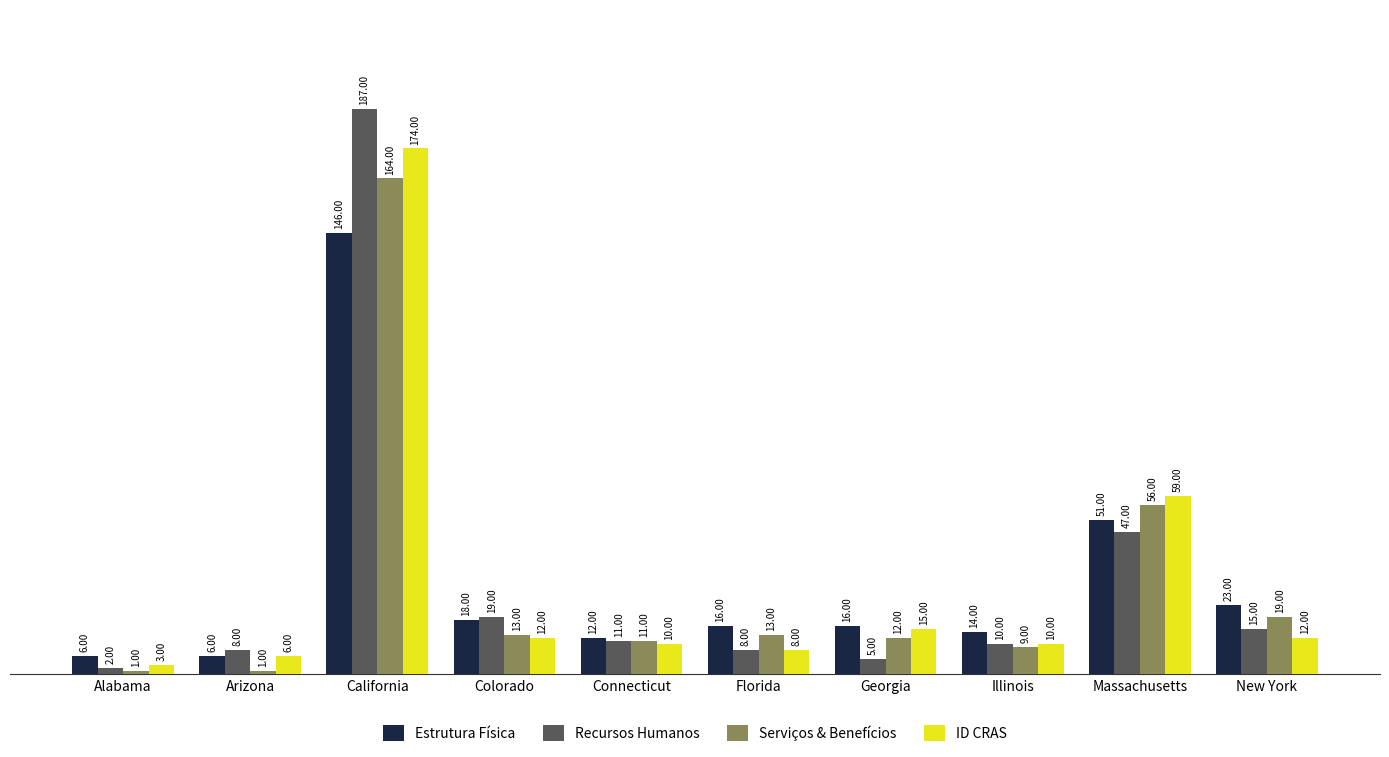

What value does the Recursos Humanos series have at Connecticut, to the nearest 10?

10